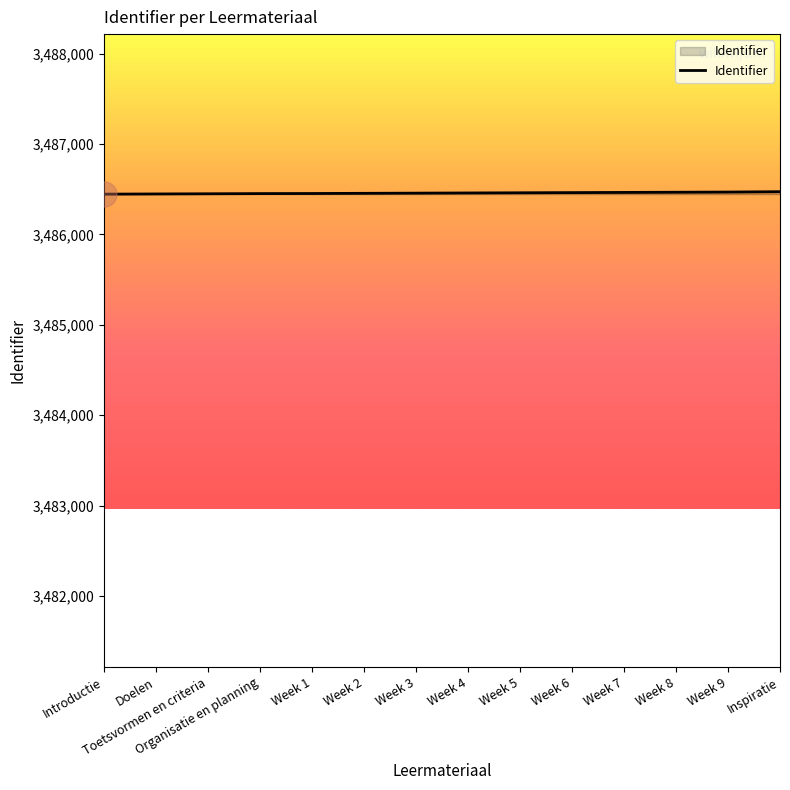

How many lines are shown in the chart?

1